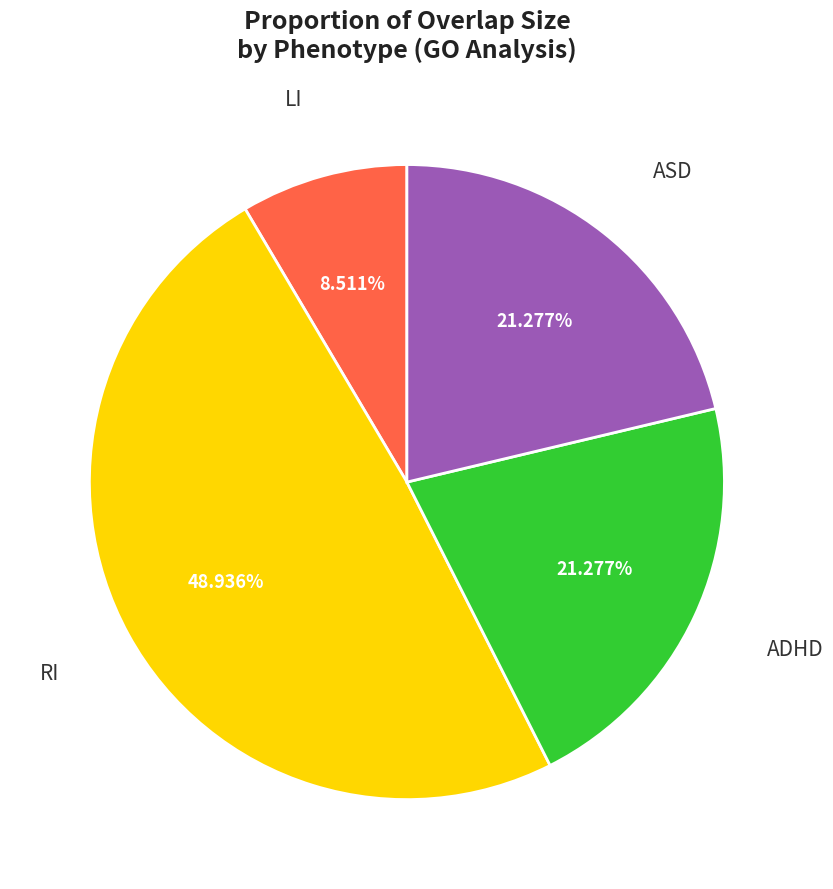

Is there any slice that represents more than half of the pie?

No